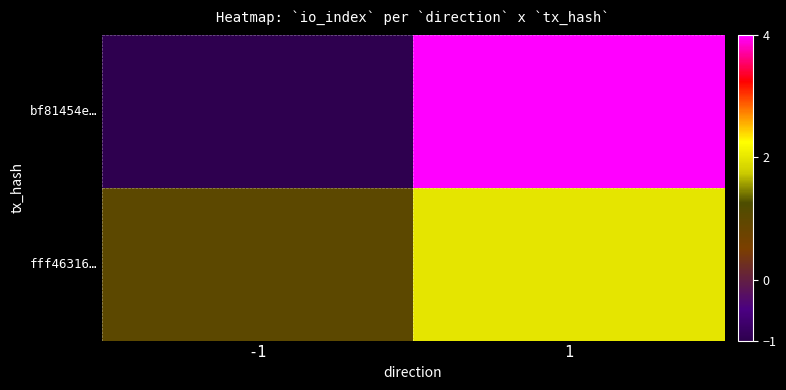

Reading right to left, list all the values displayed in this chart.

bf81454e…: 1=4	-1=-1
fff46316…: 1=2	-1=1